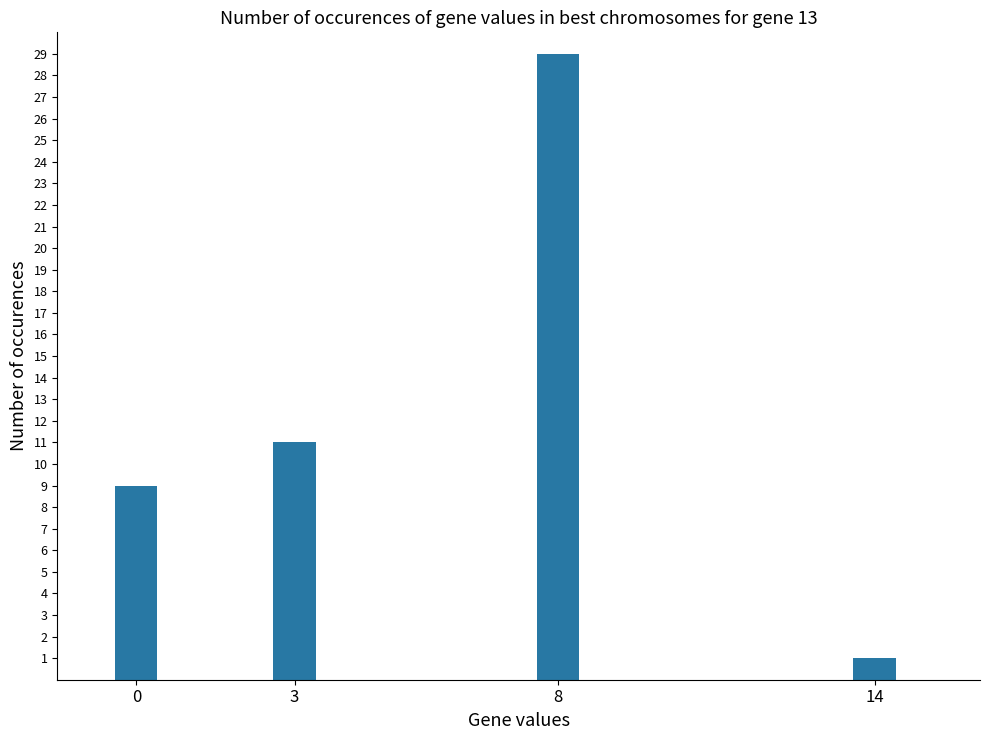

True or false: the data shows 0 at 14.

False